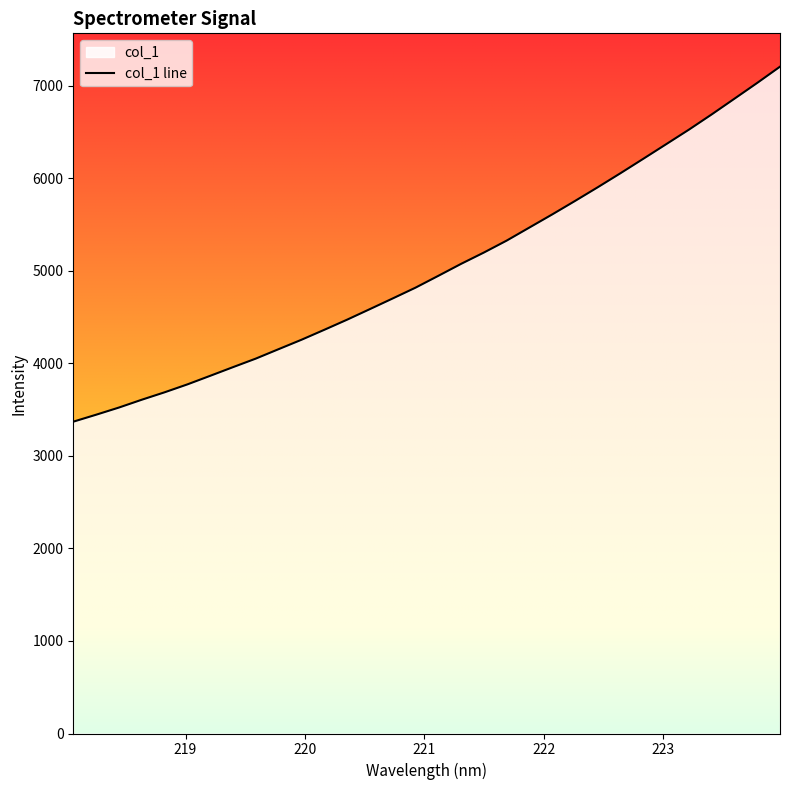

What is the smallest value displayed?

3369.6